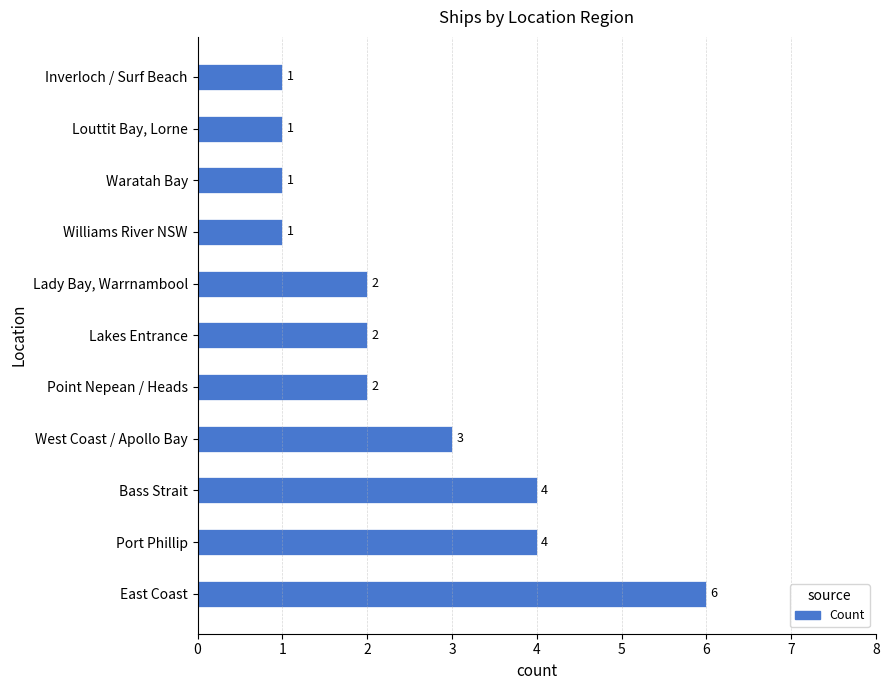

Does the chart contain any negative values?

No